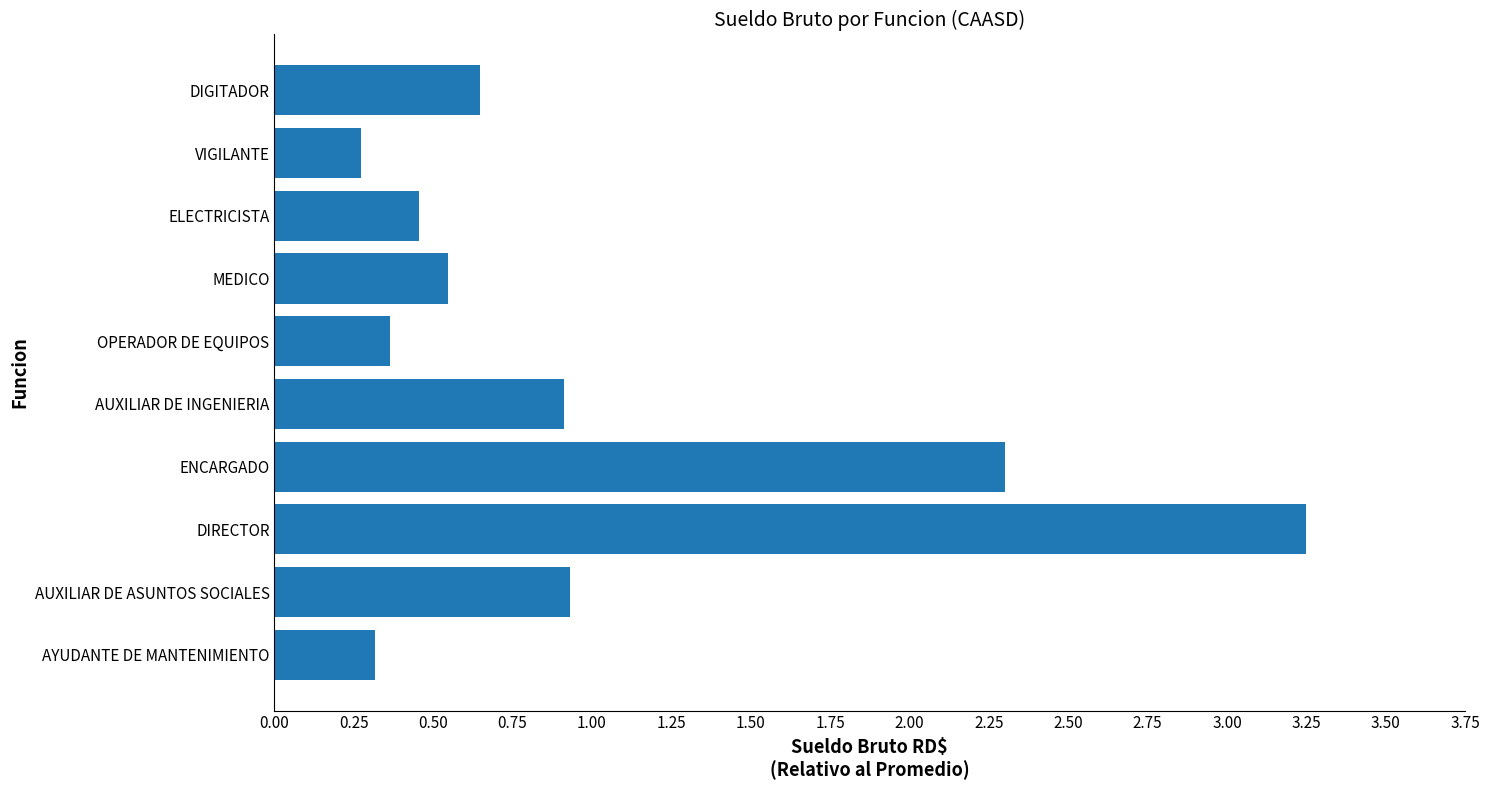

What is the change in value from MEDICO to DIGITADOR?

+0.1